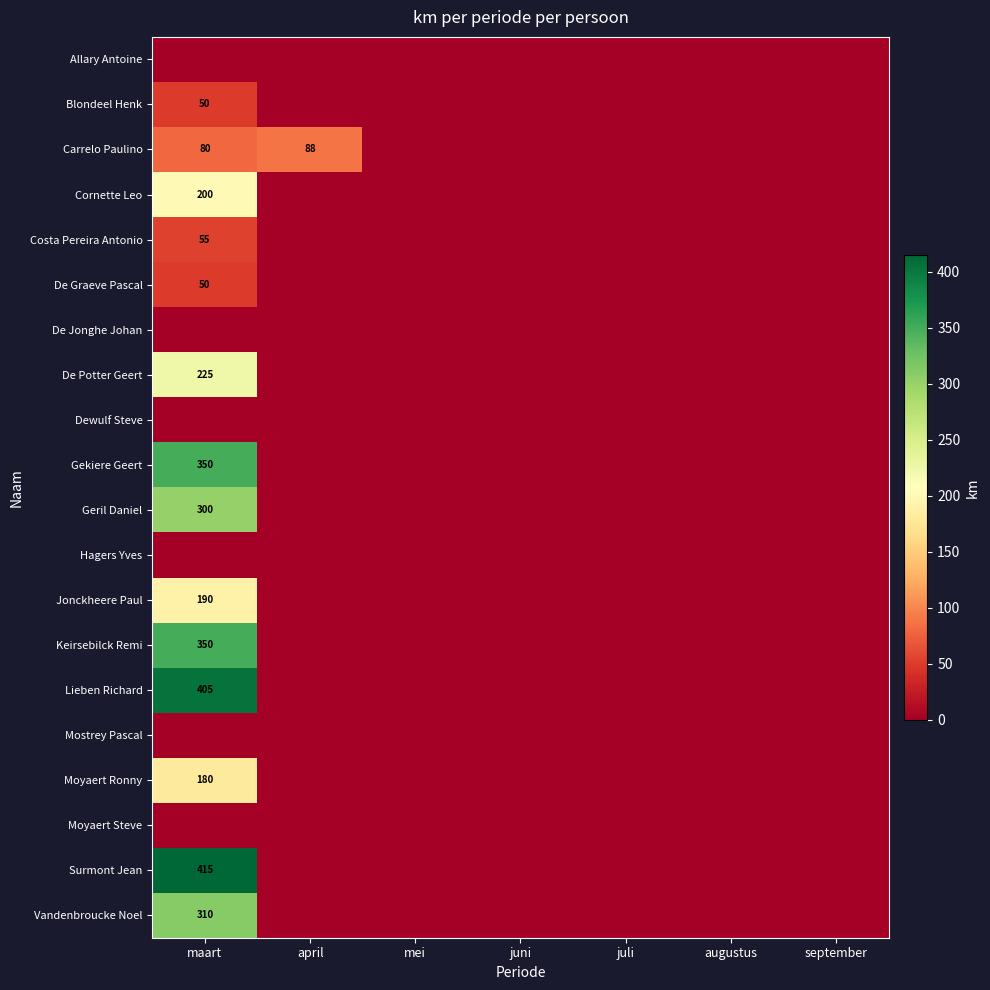

What is the difference between the Costa Pereira Antonio values at maart and september?

55